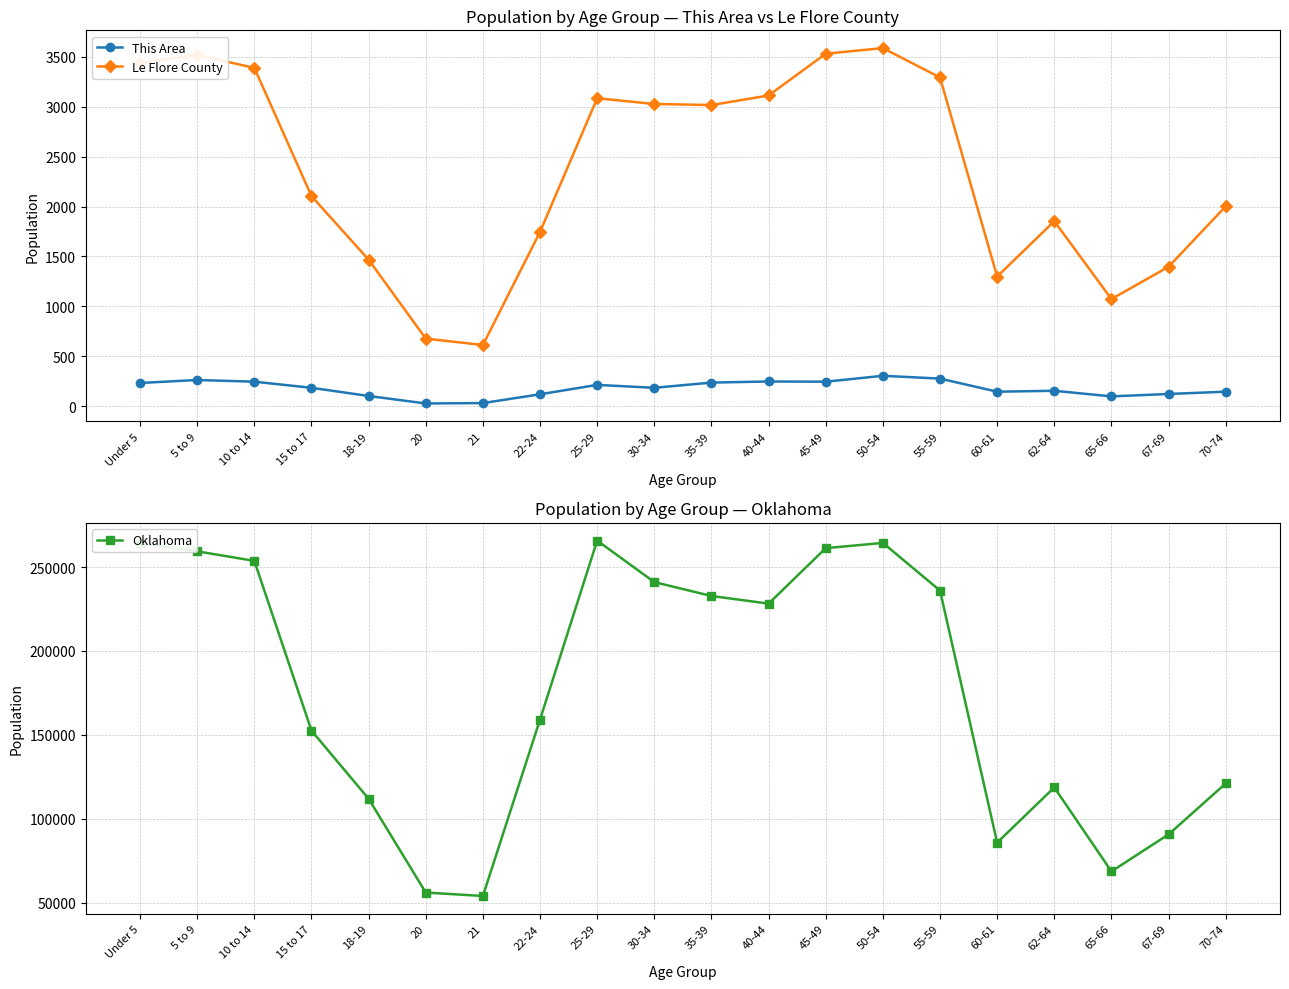

What is the label of the 6th point from the right?

55-59